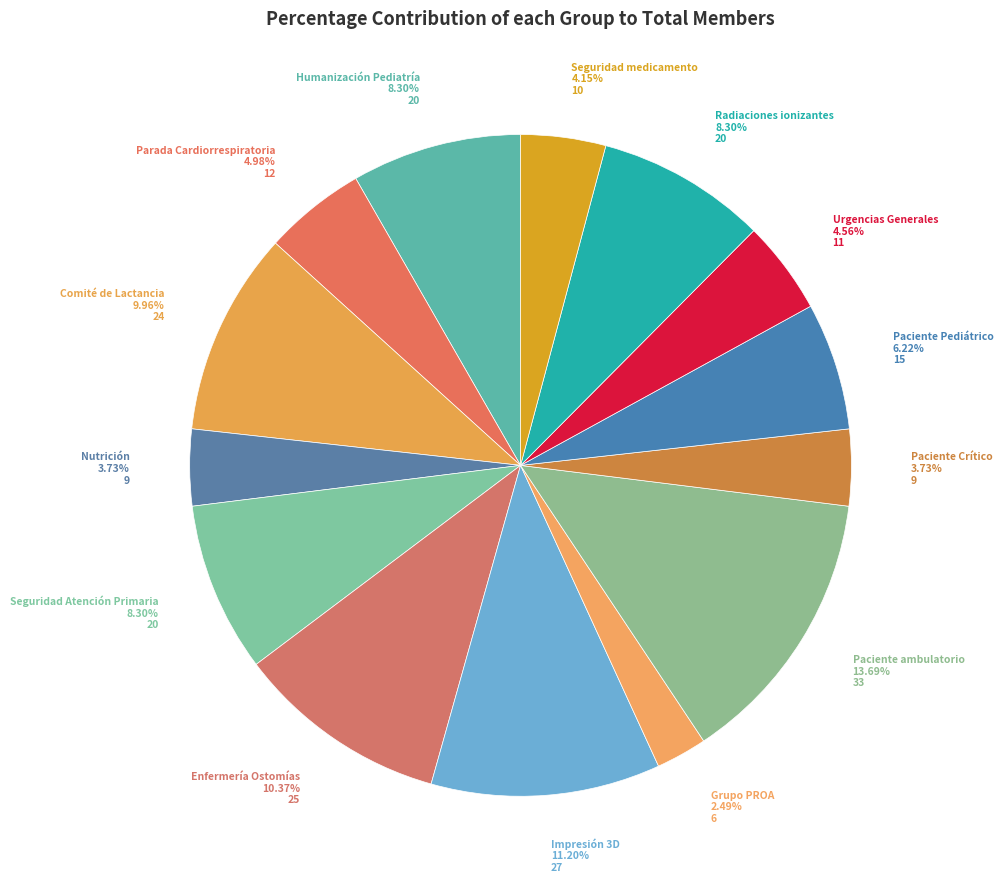

Count the number of slices in the pie.

14